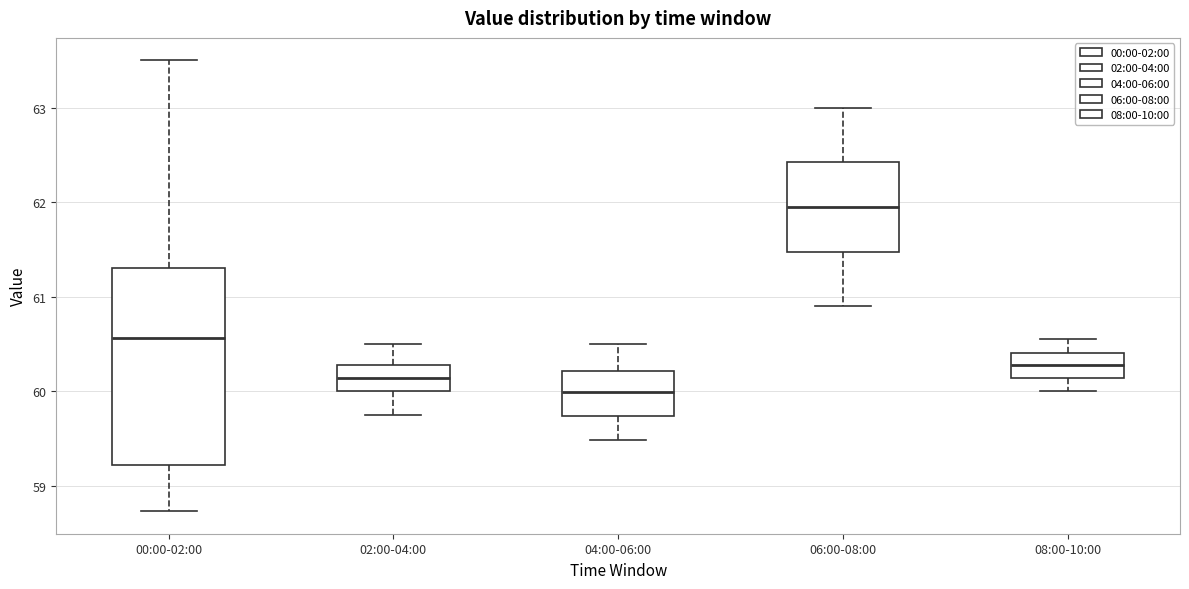

Reading left to right, read every box against the y-axis: the position of its median line, the range the box covers, and the ends of its whiskers. The values are not printed on the chart, so give them approximately, as read against the axis.

00:00-02:00: median 60.6, box 59.2 to 61.3, whiskers 58.7 to 63.5
02:00-04:00: median 60.1, box 60.0 to 60.3, whiskers 59.8 to 60.5
04:00-06:00: median 60.0, box 59.7 to 60.2, whiskers 59.5 to 60.5
06:00-08:00: median 62.0, box 61.5 to 62.4, whiskers 60.9 to 63.0
08:00-10:00: median 60.3, box 60.1 to 60.4, whiskers 60.0 to 60.6